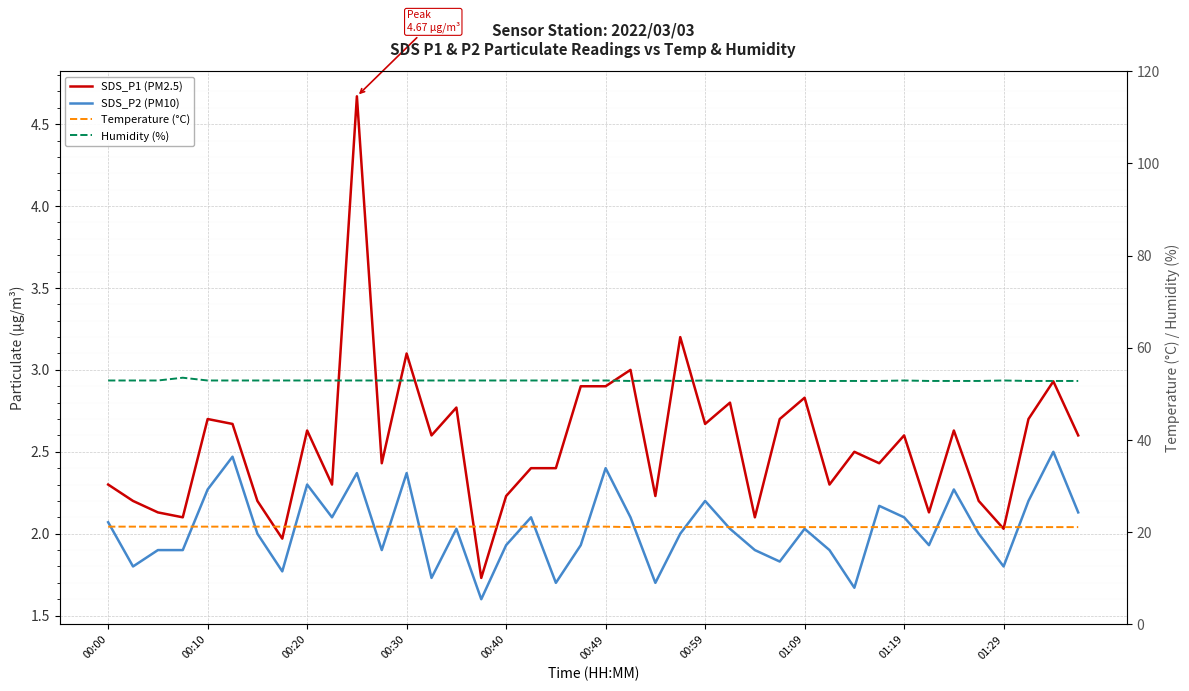

True or false: Temperature (°C) has more than 0 points higher than both neighbors.

True